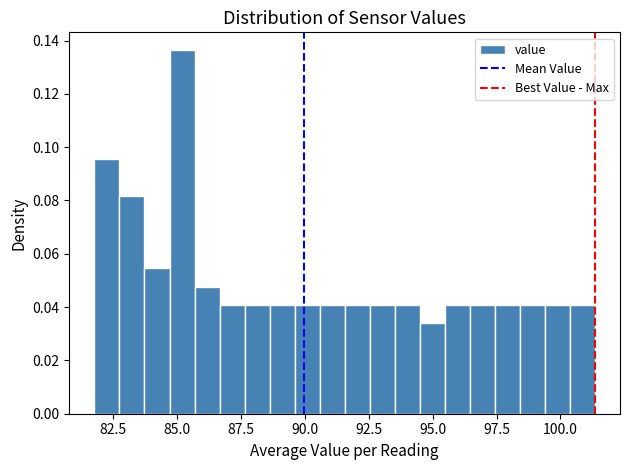

Around what value on the x-axis is the tallest bar? Give the approximate position of its centre, as read against the axis.

85.0